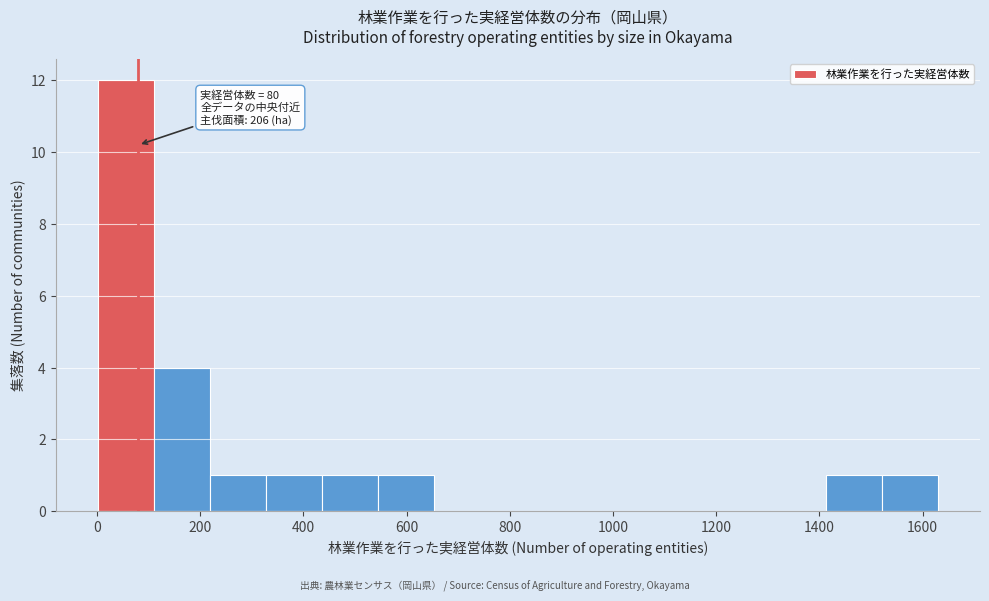

Over which range of the x-axis is the bar tallest?

0 to 100